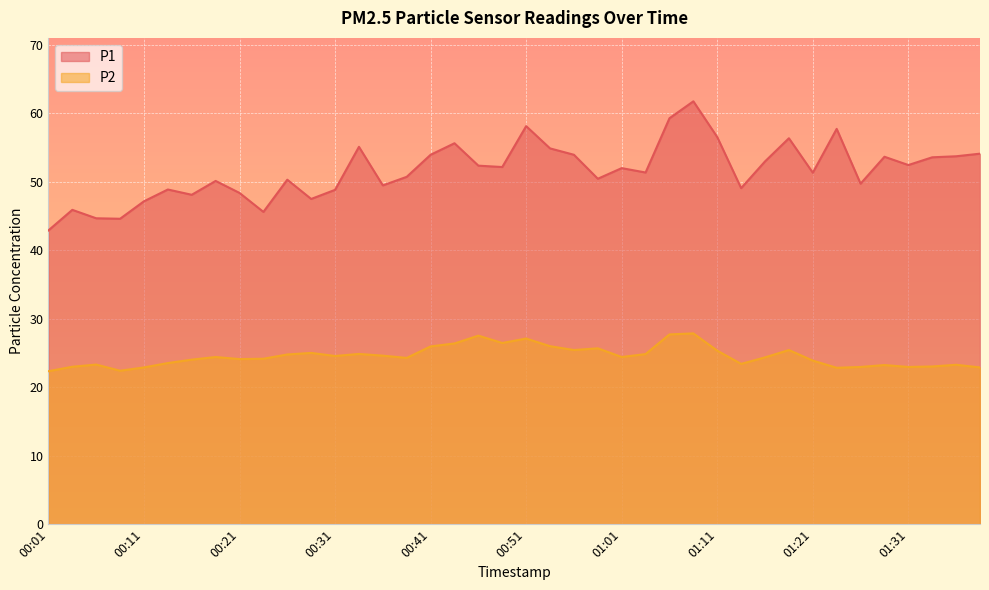

What is the label of the 14th point from the right?

01:06